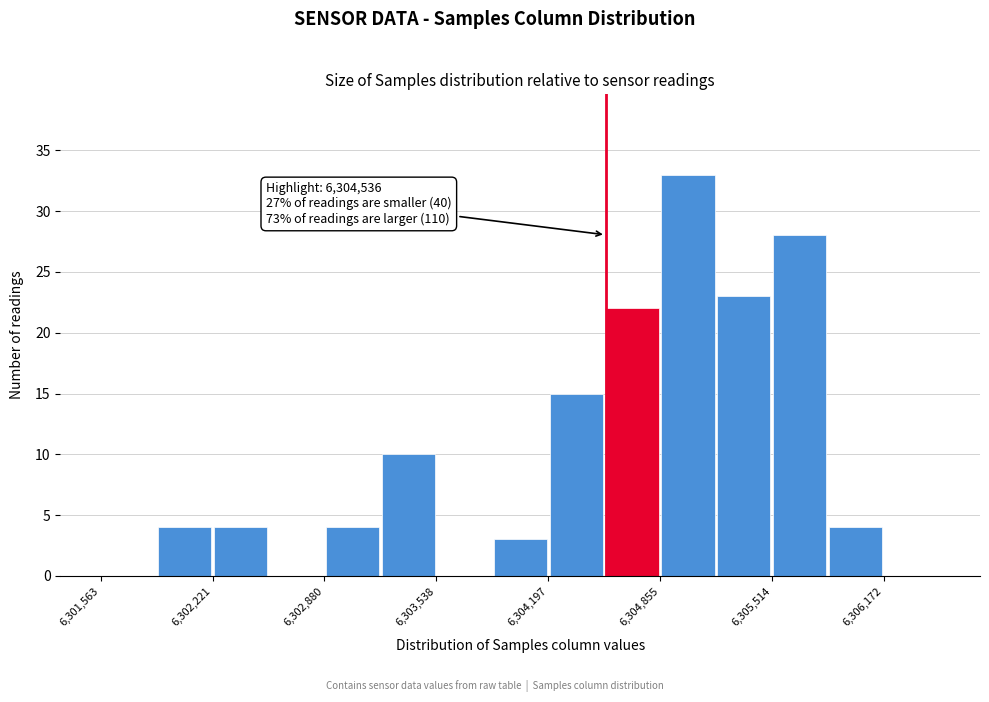

Around what value on the x-axis is the tallest bar? Give the approximate position of its centre, as read against the axis.

6305000